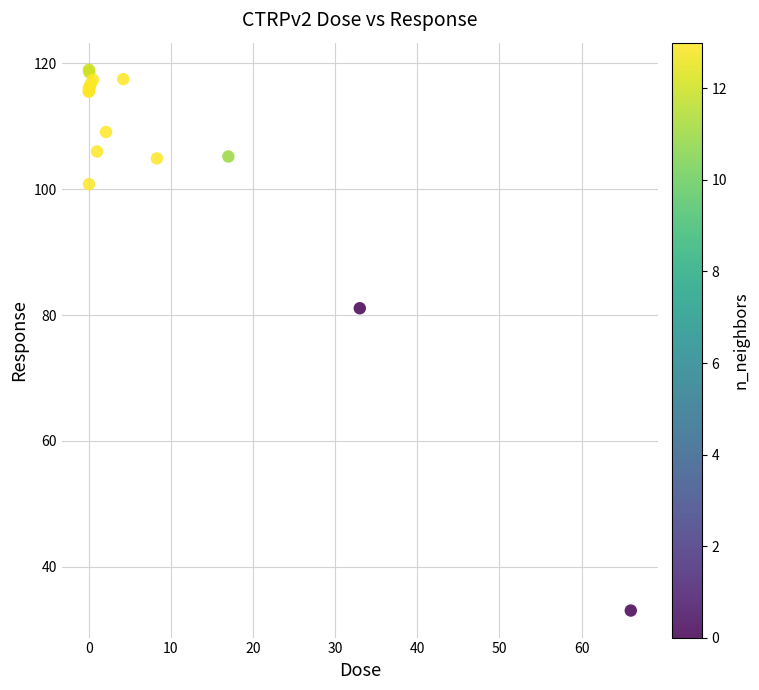

What Y value in the scatter plot is closest to 76?

81.1